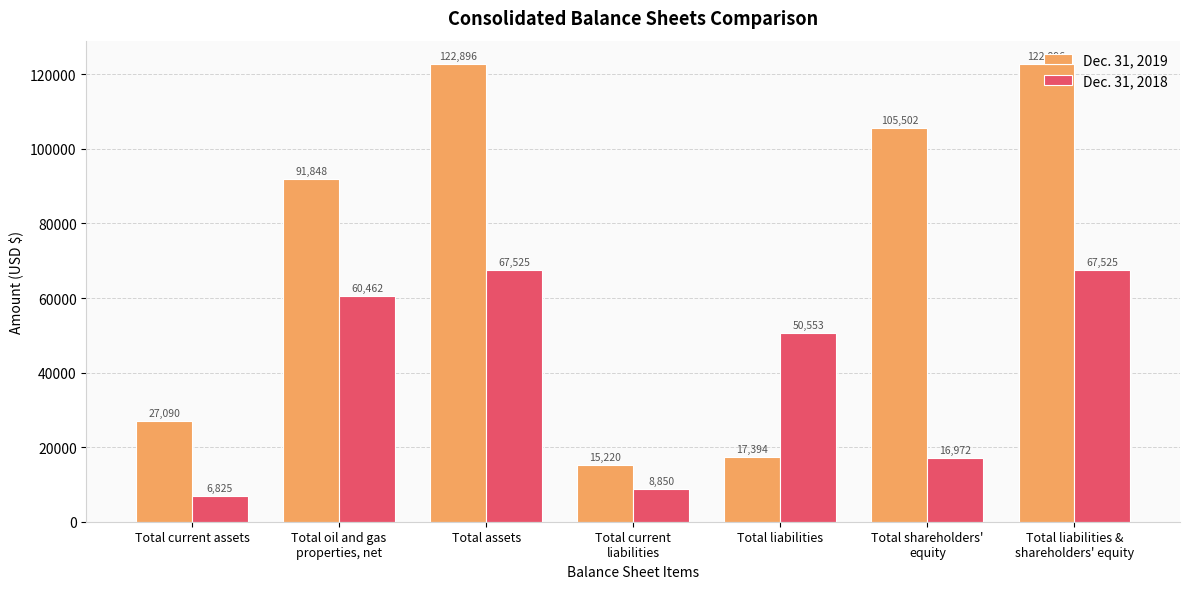

The value of Dec. 31, 2019 at Total current
liabilities is 15220. True or false?

True